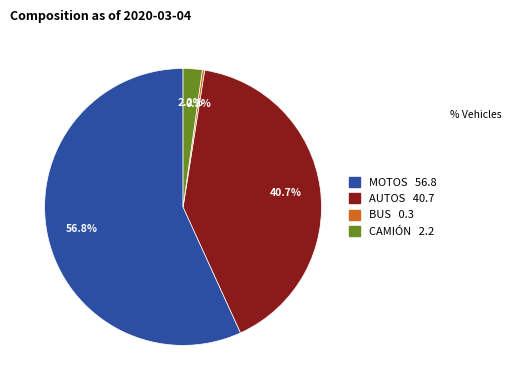

To the nearest percent, what is the average slice percentage?

25%